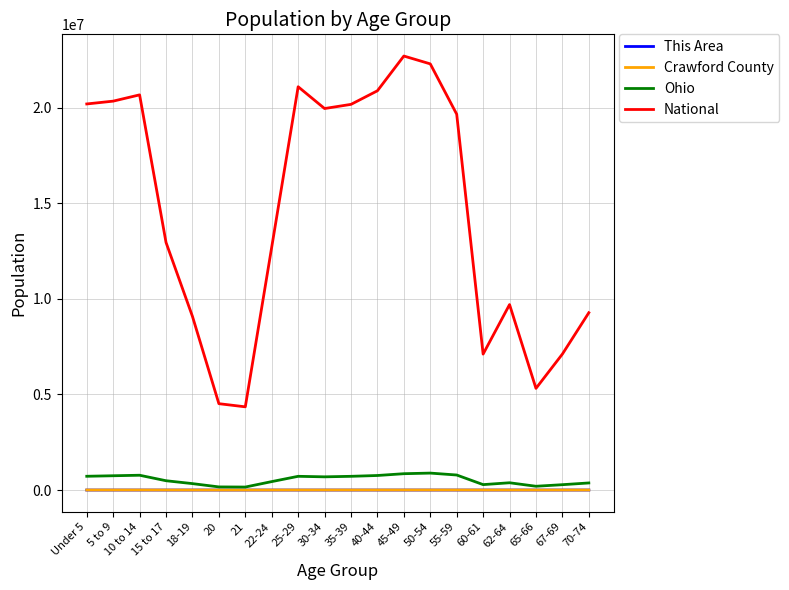

Which series has the largest total across all categories?

National